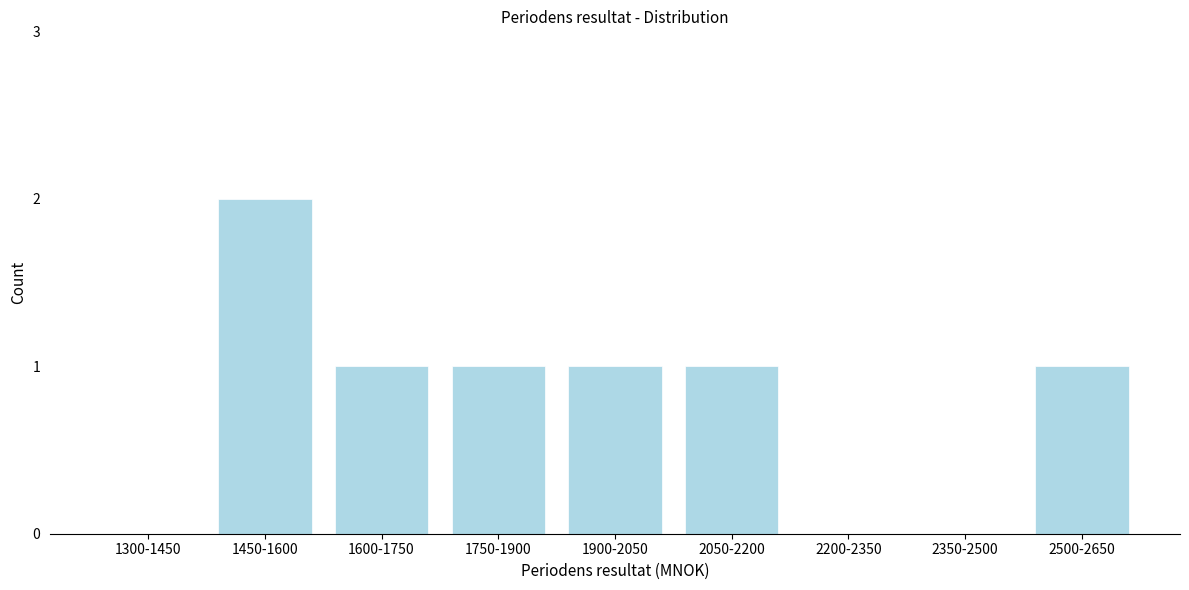

Reading right to left, list all the values displayed in this chart.

2500-2650=1	2350-2500=0	2200-2350=0	2050-2200=1	1900-2050=1	1750-1900=1	1600-1750=1	1450-1600=2	1300-1450=0